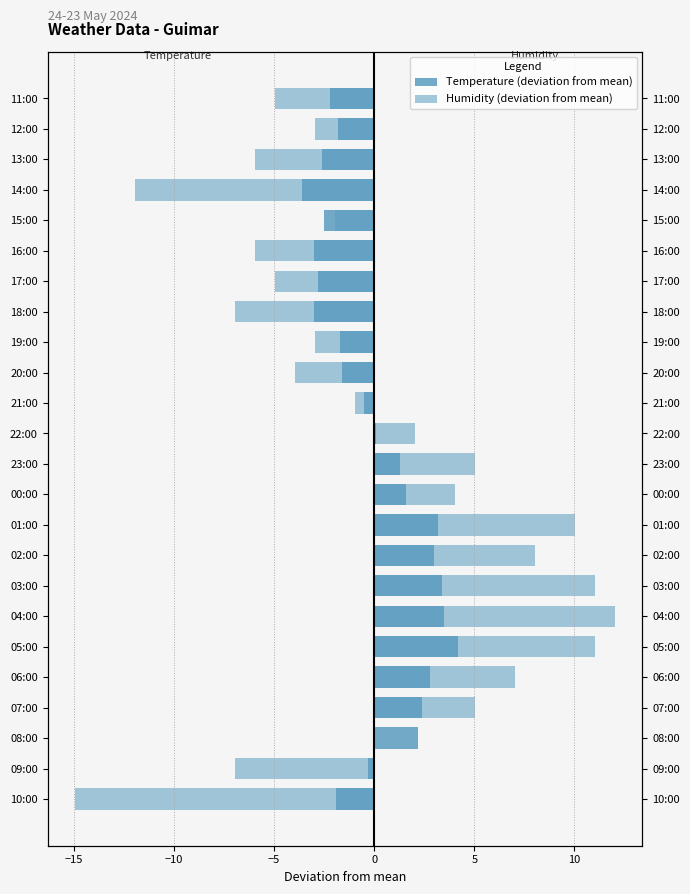

The value of Humidity (deviation from mean) at 21:00 is -0.3. True or false?

False